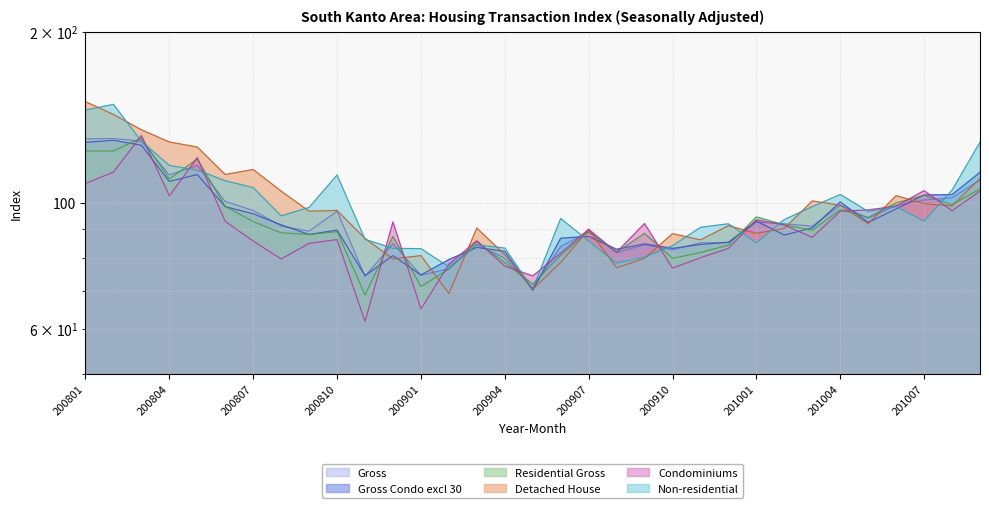

Does the chart have visible grid lines?

Yes